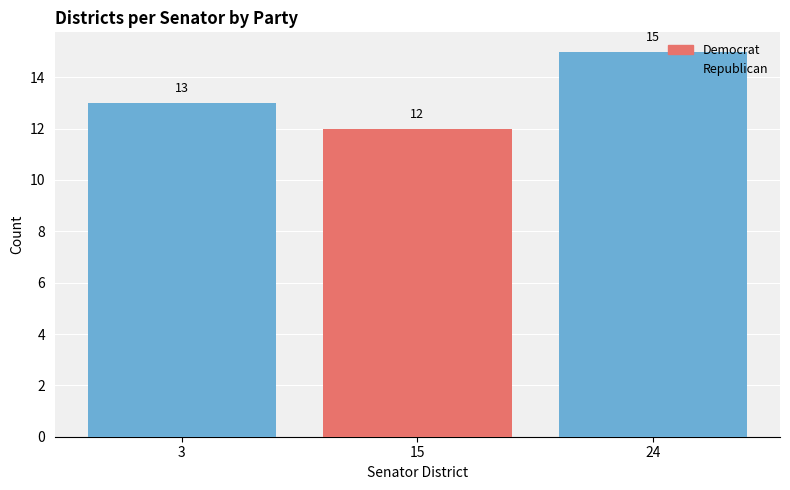

The Democrat series shows 12 at 15. True or false?

True